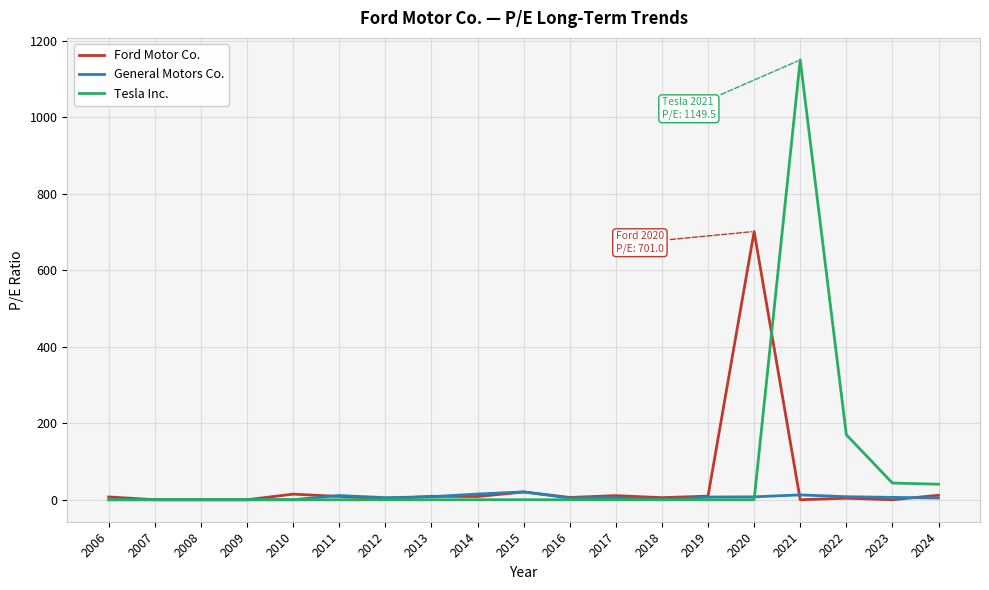

What is the maximum value shown in the chart?

1149.5